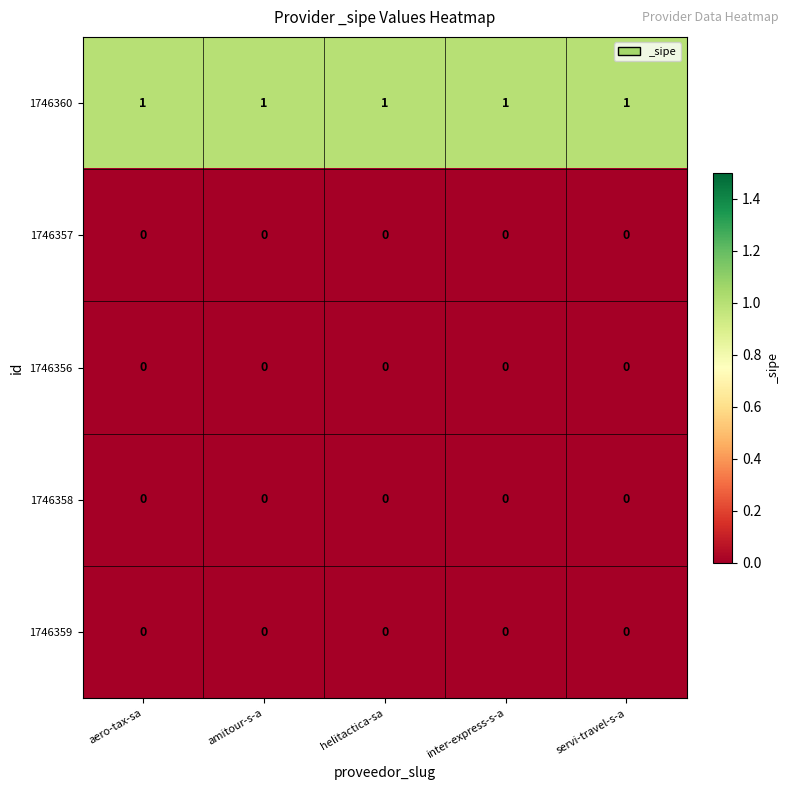

Which series has the largest total across all categories?

1746360